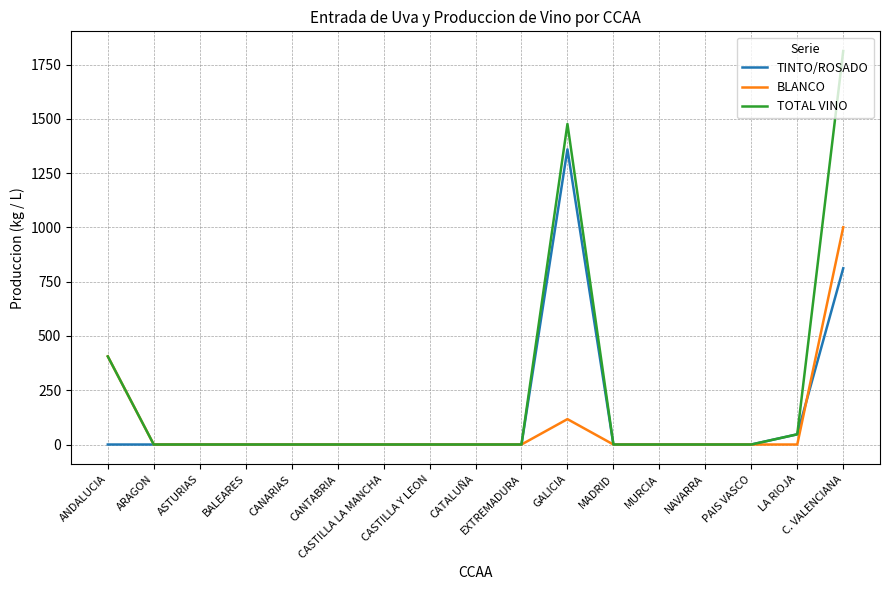

At which category is the sum across all series the highest?

C. VALENCIANA